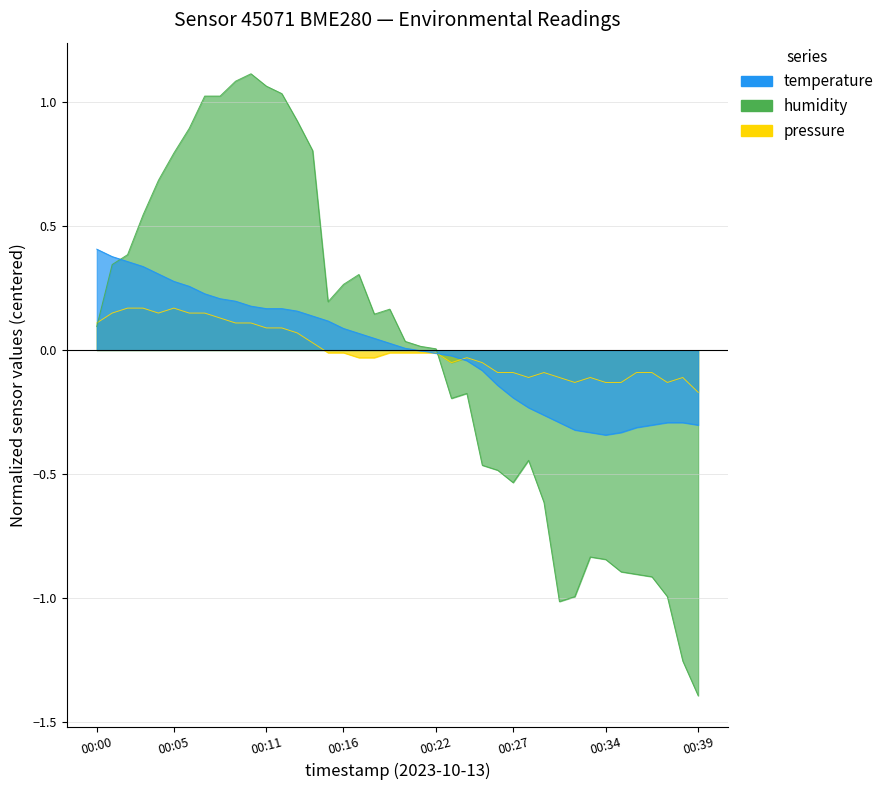

What are all the series names shown in the legend?

humidity, temperature, pressure